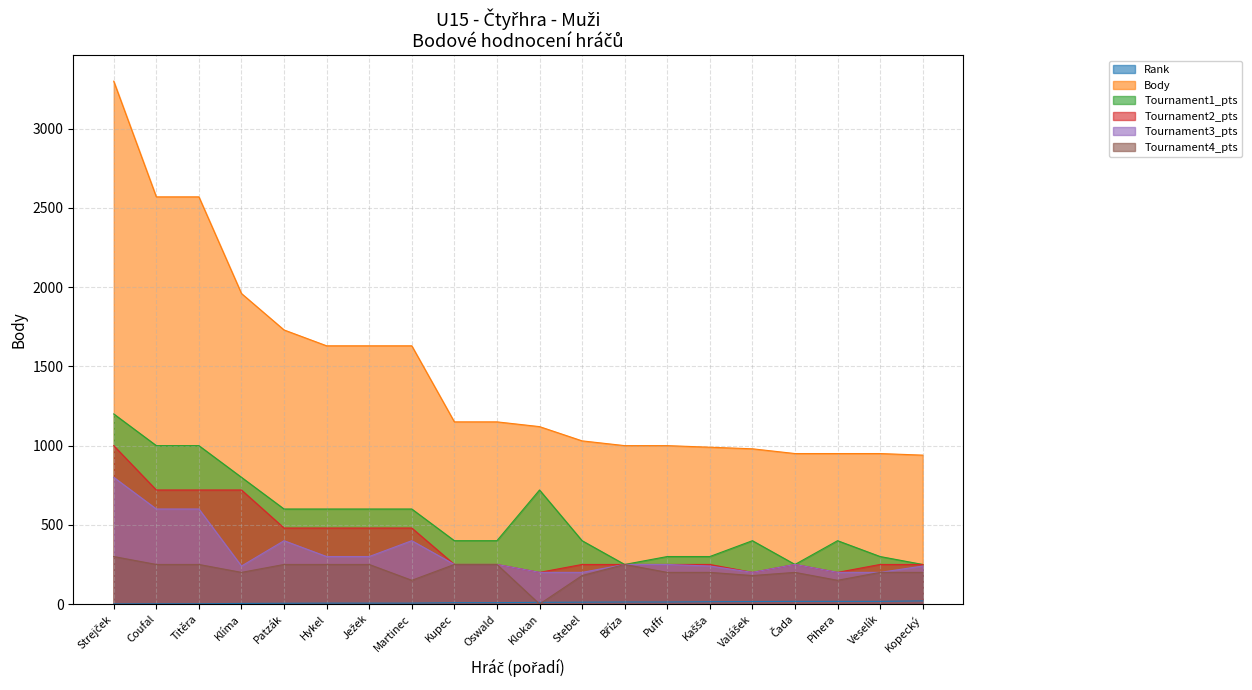

What is the highest value of the Tournament1_pts series?

1200